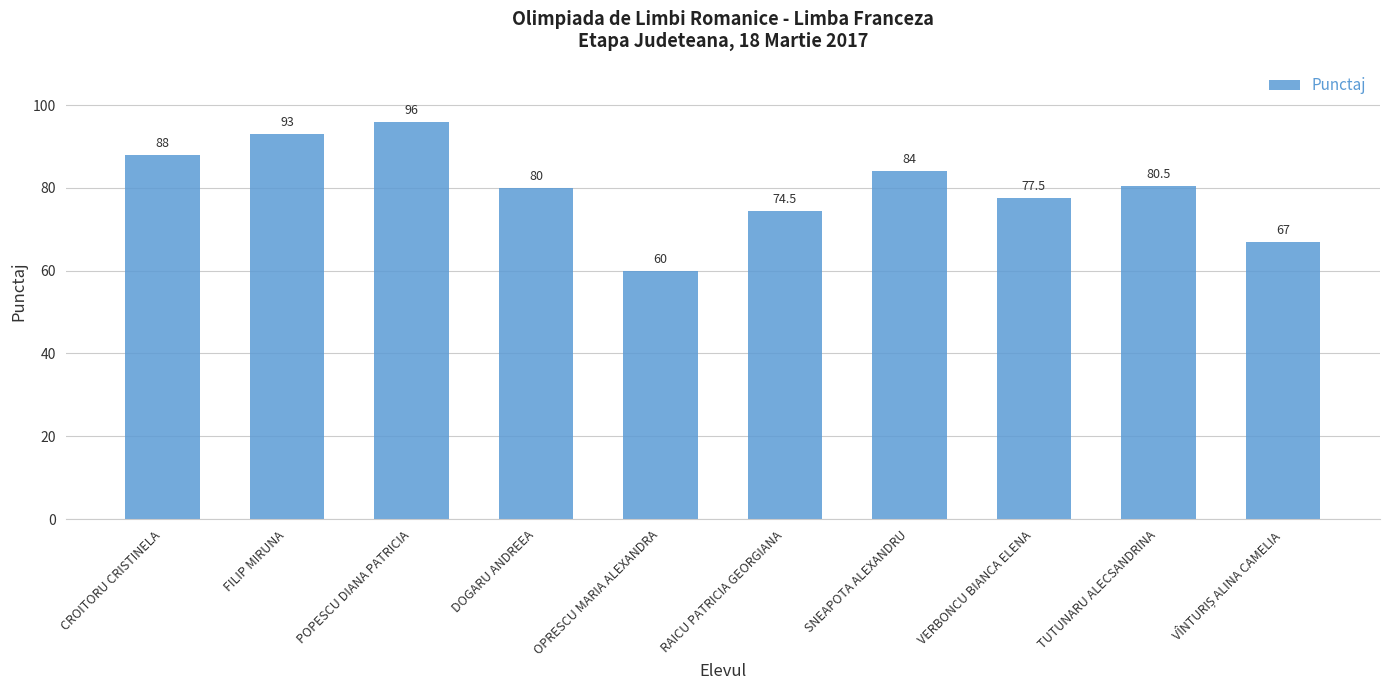

What is the difference between the second highest and minimum values?

33.0